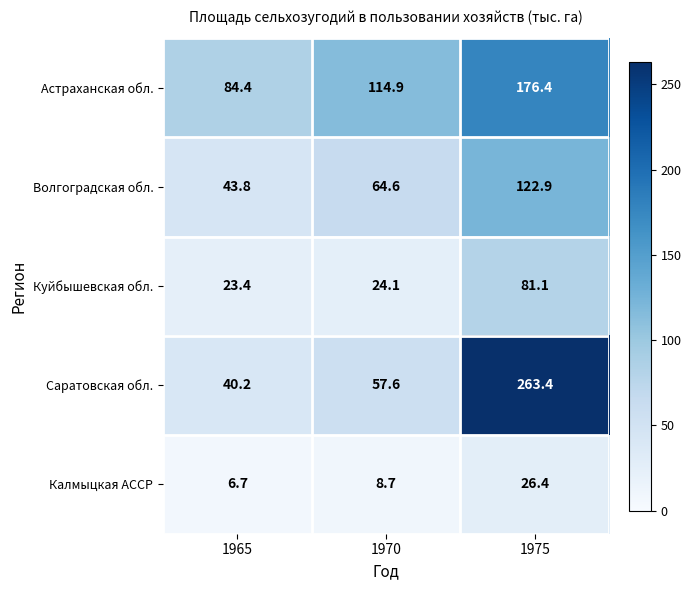

At which label does Калмыцкая АССР first exceed 8?

1970